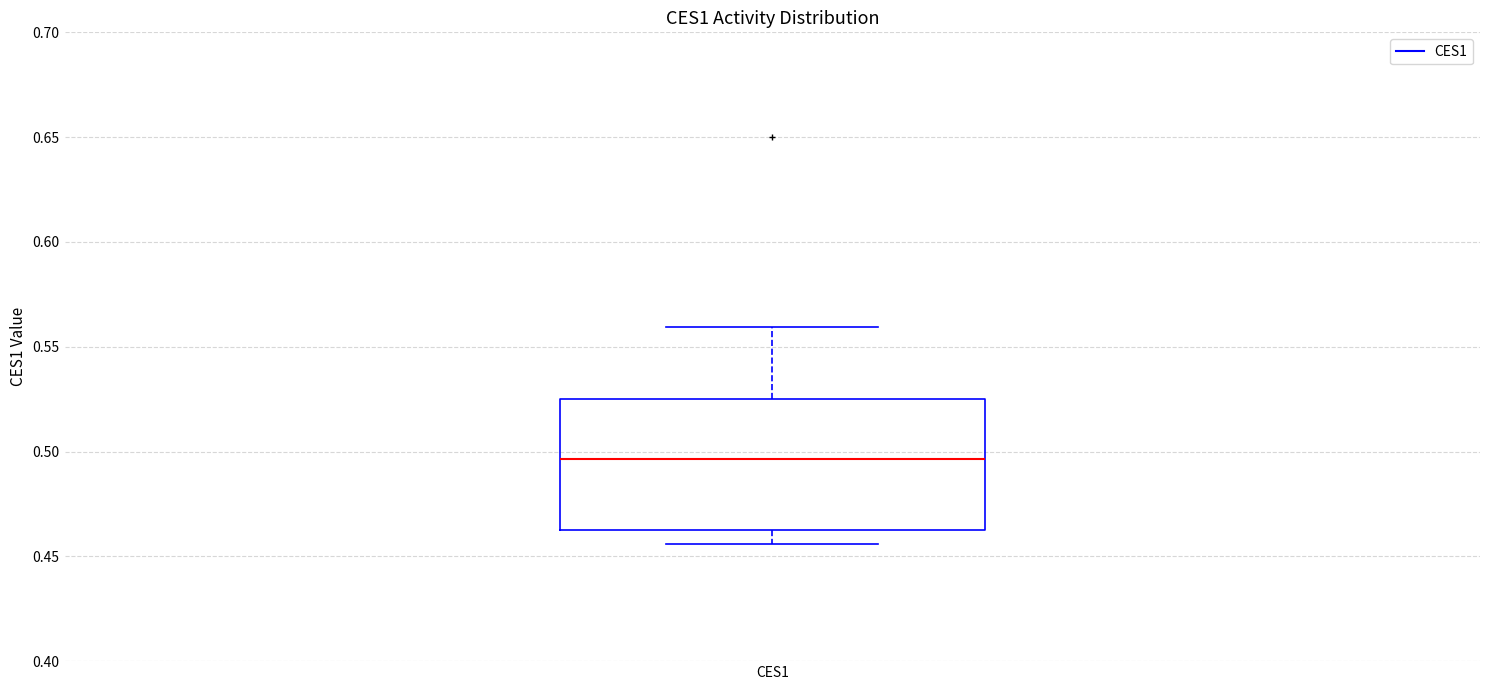

Transcribe this box plot: give where the median line is, the range the box spans, and where the two whiskers end, as read against the y-axis. The values are not printed on the chart, so give them approximately, as read against the axis.

median 0.495, box 0.465 to 0.525, whiskers 0.455 to 0.560